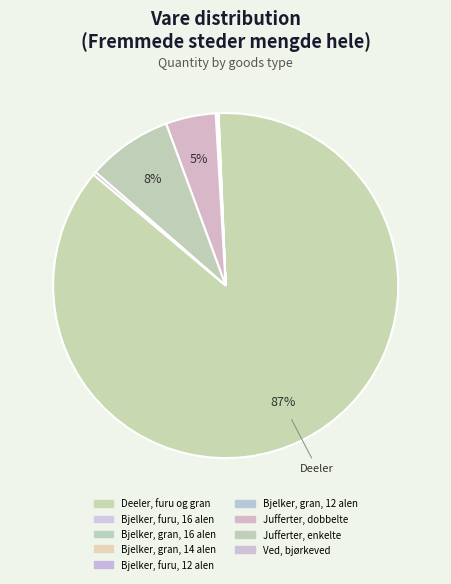

Is Deeler, furu og gran the majority of the pie?

Yes